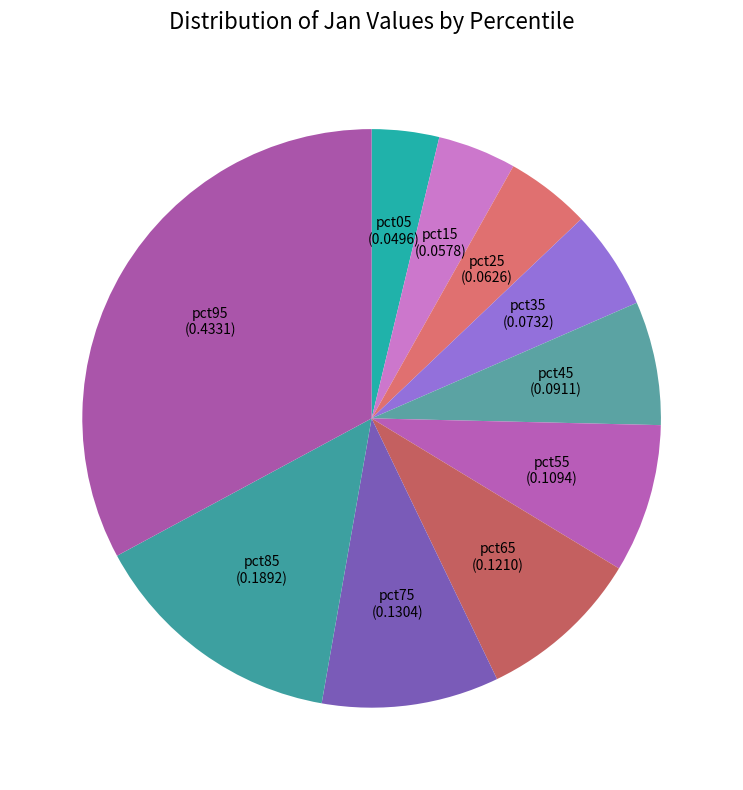

Is there any slice that represents more than half of the pie?

No